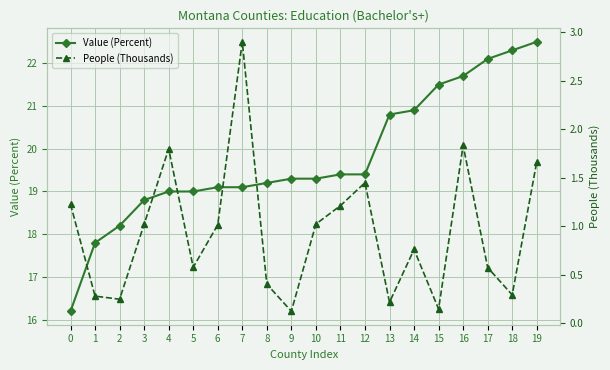

What is the sum of all Value (Percent) values?

395.6